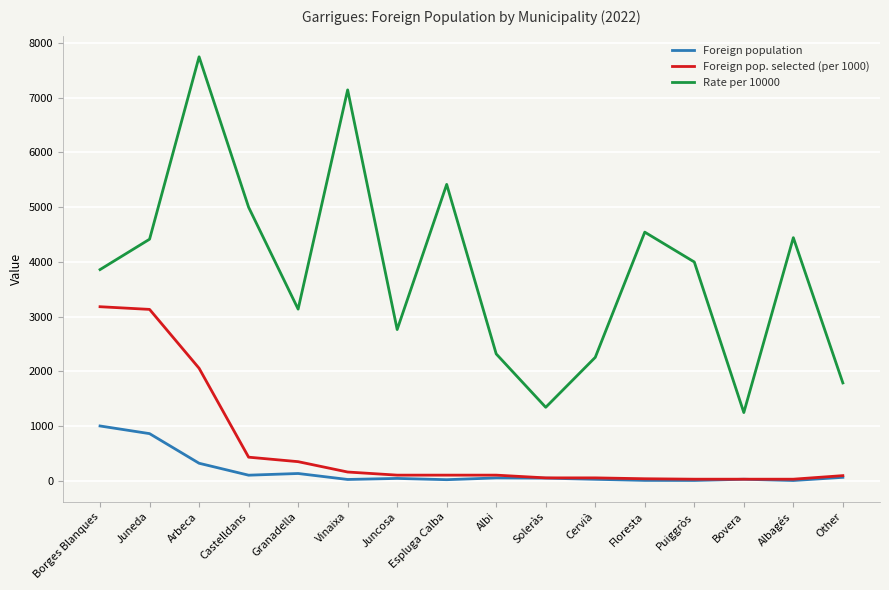

In Foreign population, how many points are lower than both neighbors (excluding endpoints)?

5